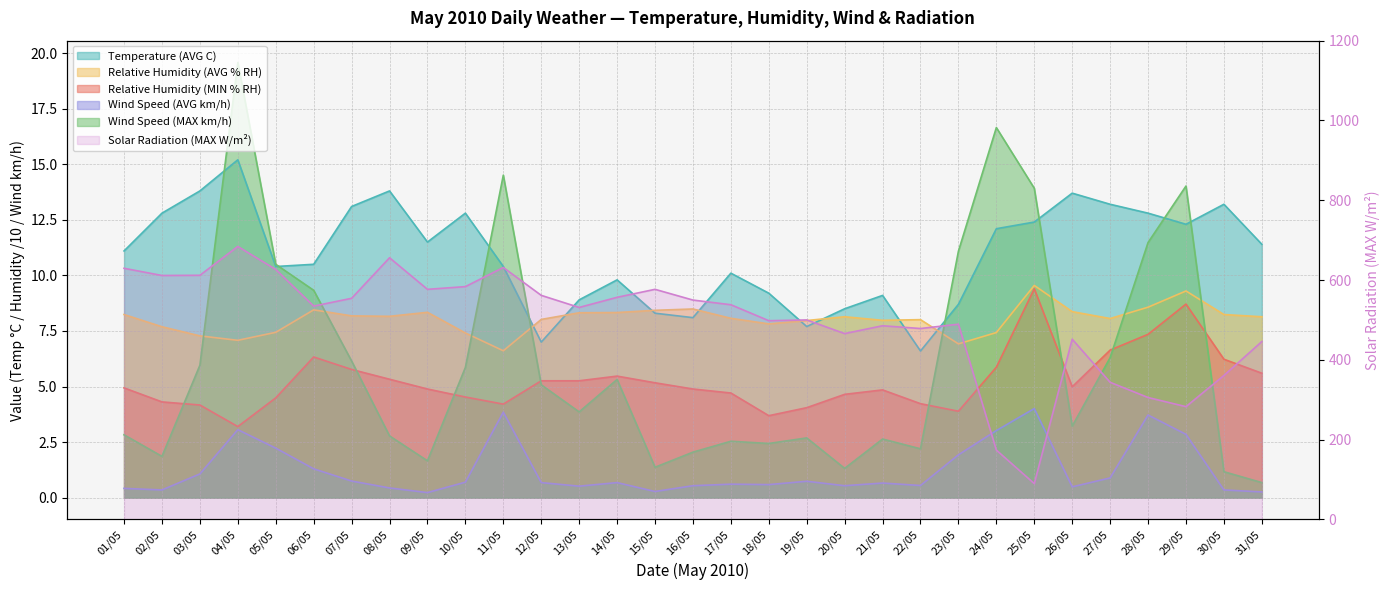

The value of Relative Humidity (MIN % RH) at 07/05 is 10.3. True or false?

False